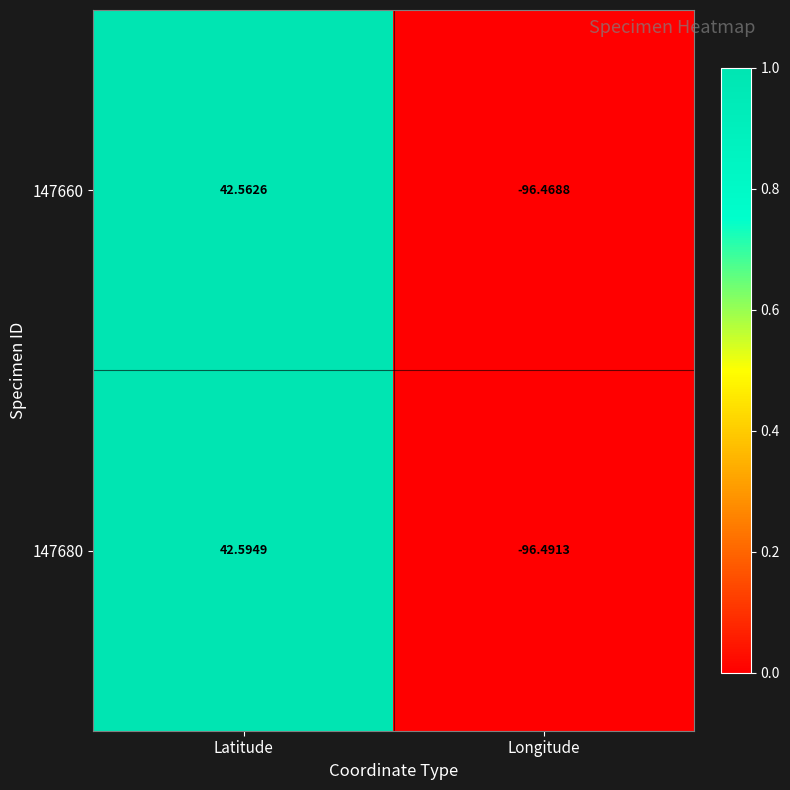

Between Latitude and Longitude, which series saw the biggest shift?

147680